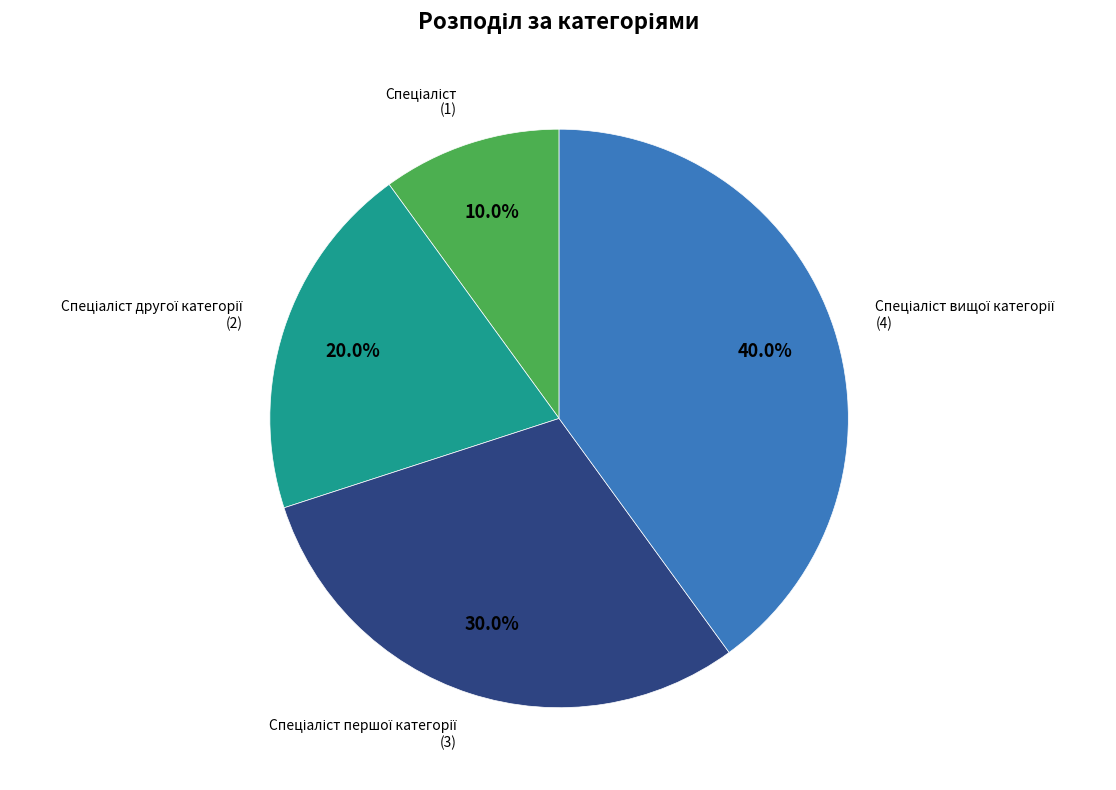

How many segments does this pie chart have?

4